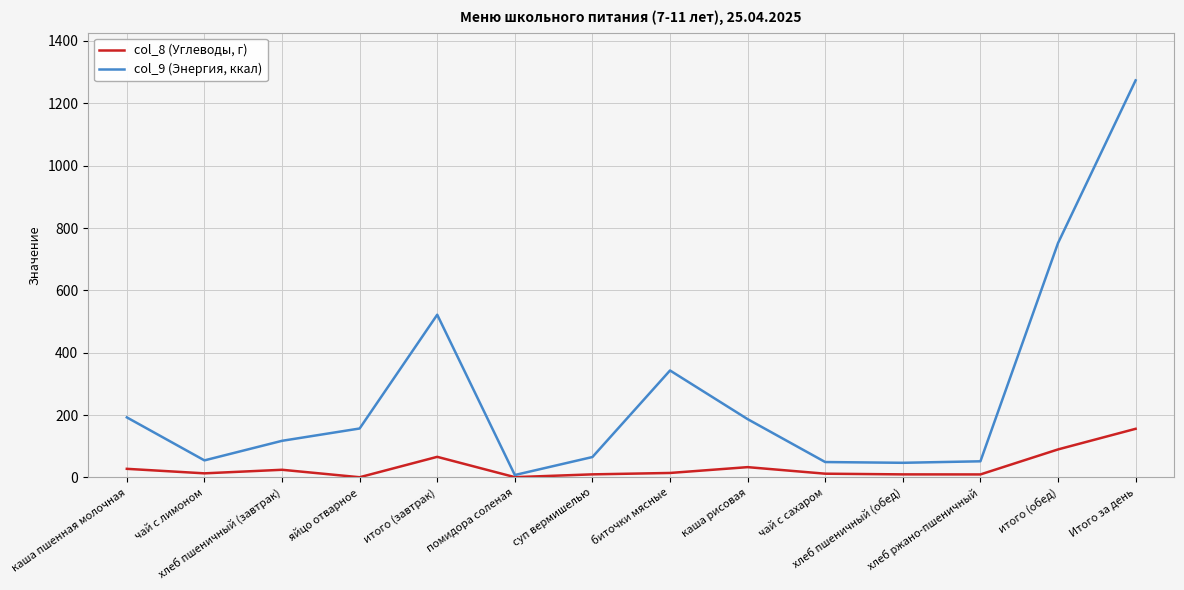

At which label does col_9 (Энергия, ккал) first exceed 157?

каша пшенная молочная